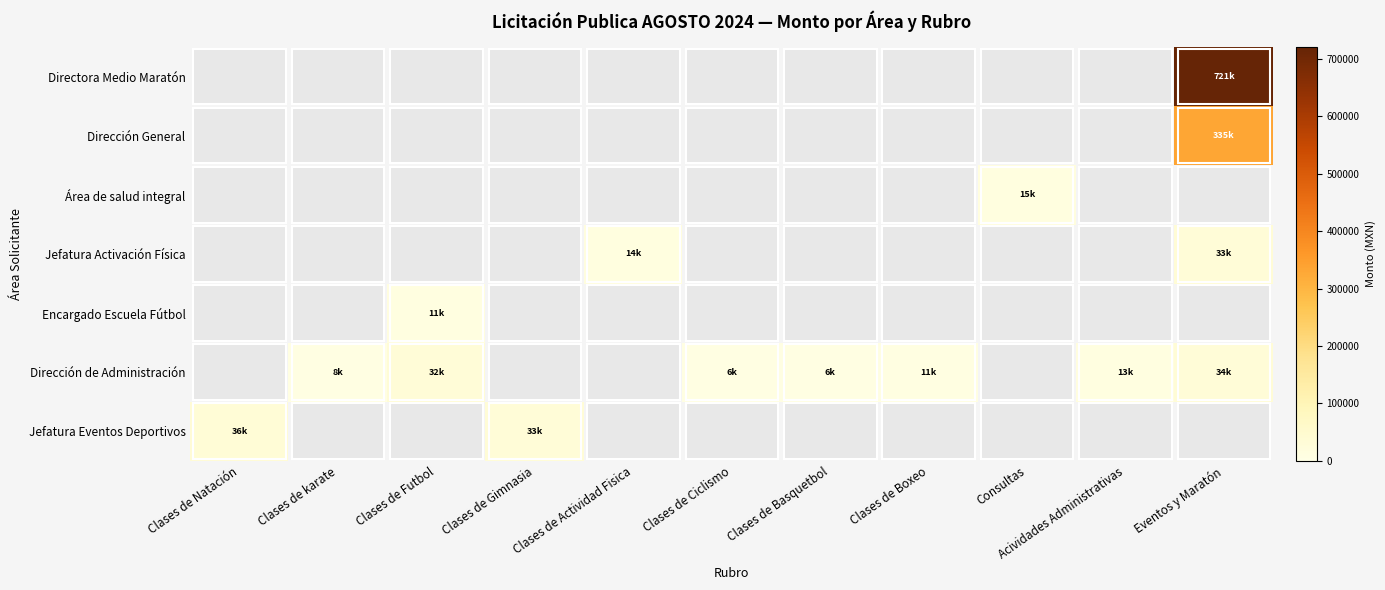

What is the smallest value displayed?

6360.0